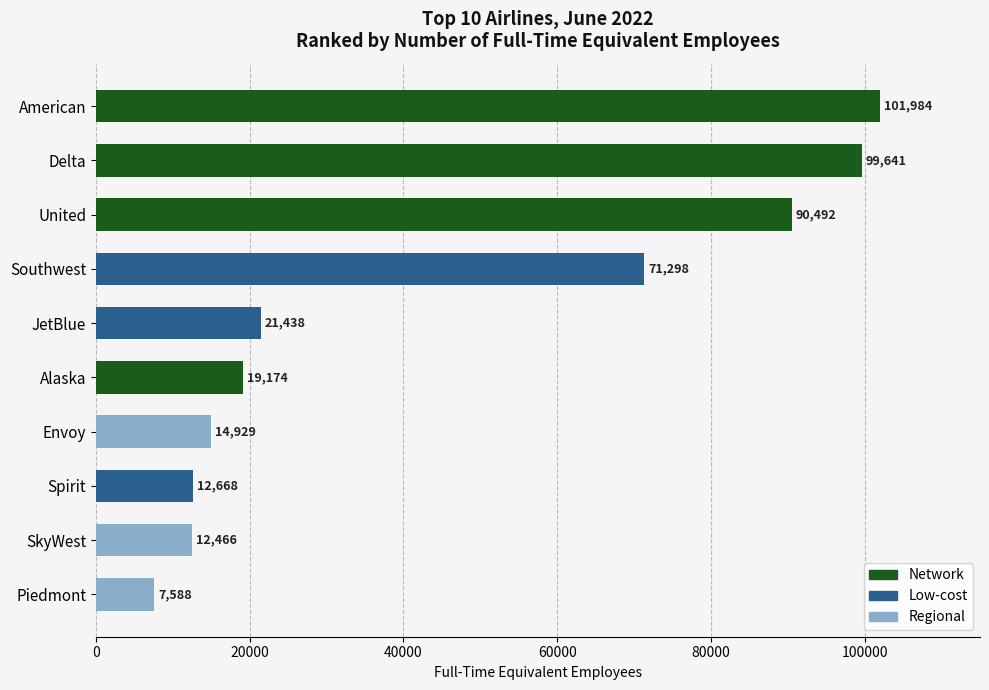

Is it true that the value at Alaska is 19174.0?

True